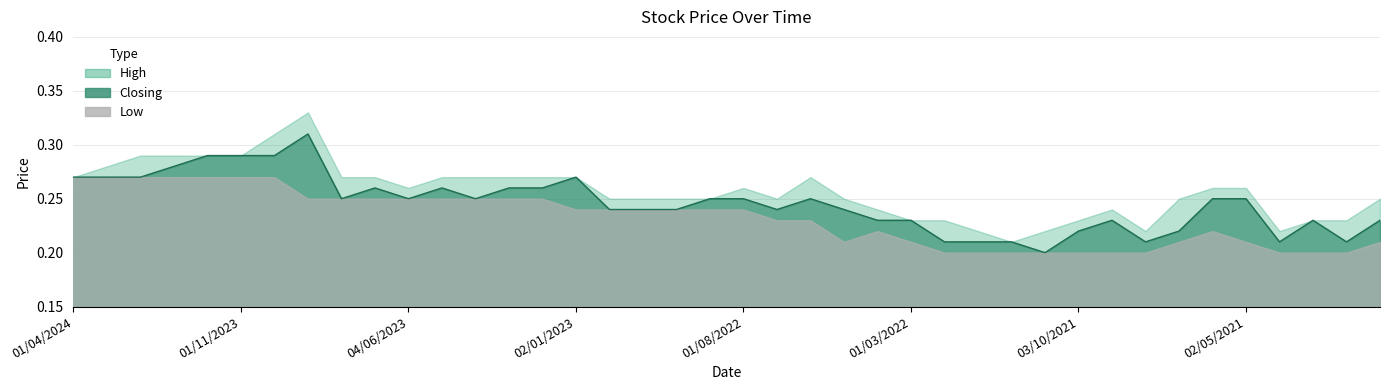

Which series has the largest range (max minus min)?

High